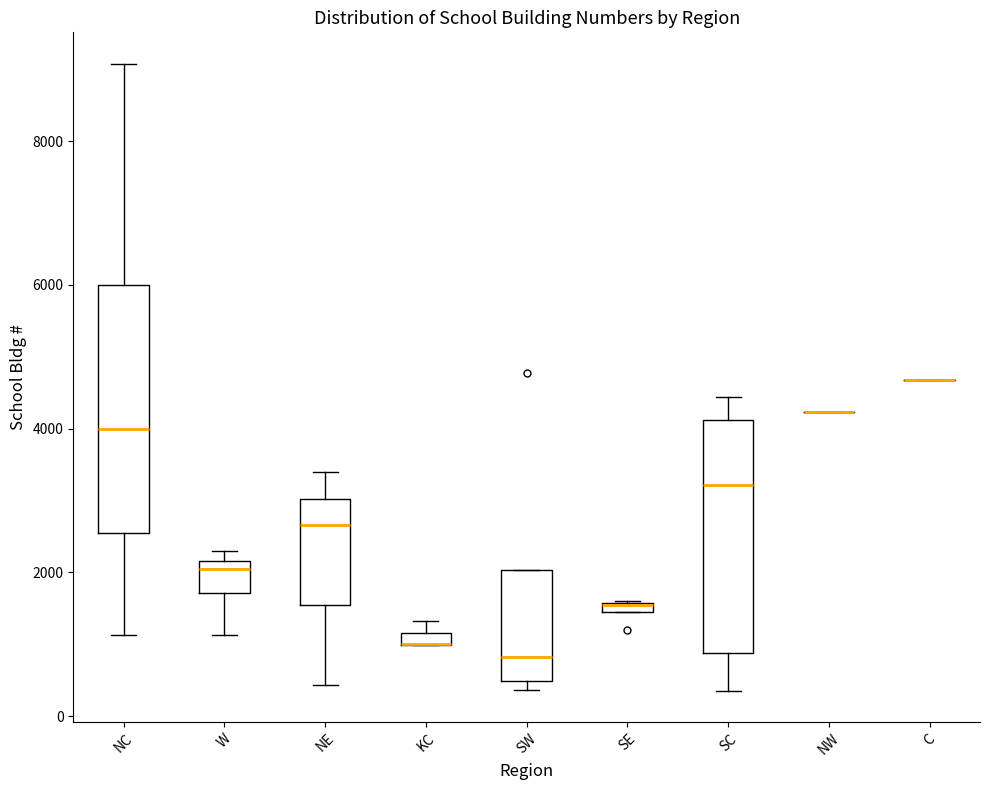

Where is the lower edge of the box for SC on the y-axis? The values are not printed on the chart, so give them approximately, as read against the axis.

800